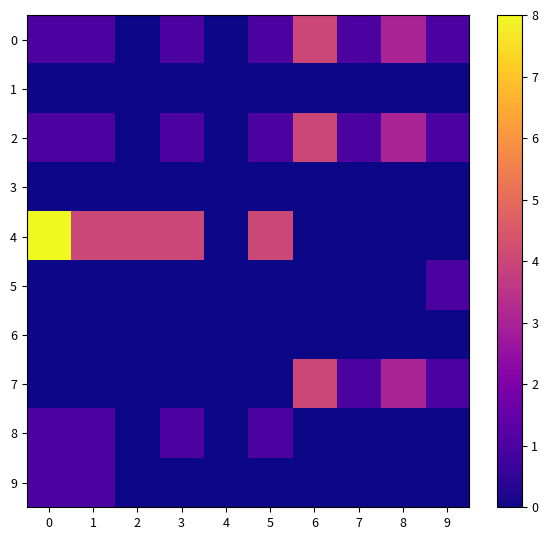

What is the total value across all series at 8?

9